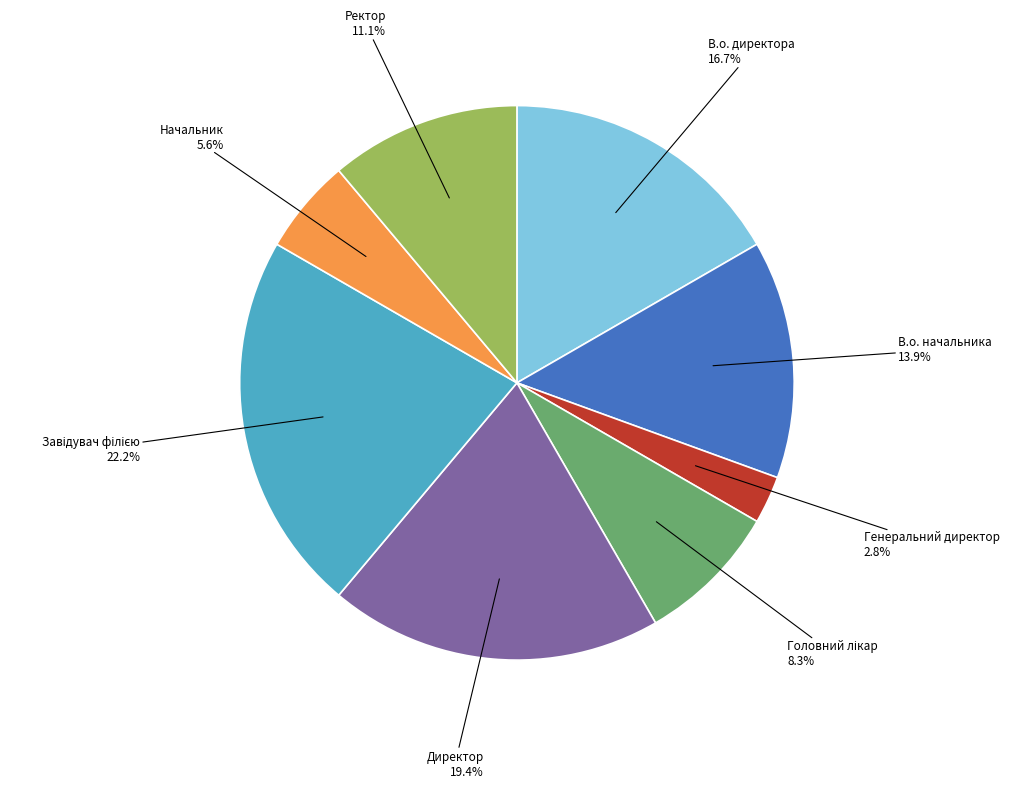

To the nearest percent, what is the average slice percentage?

12%